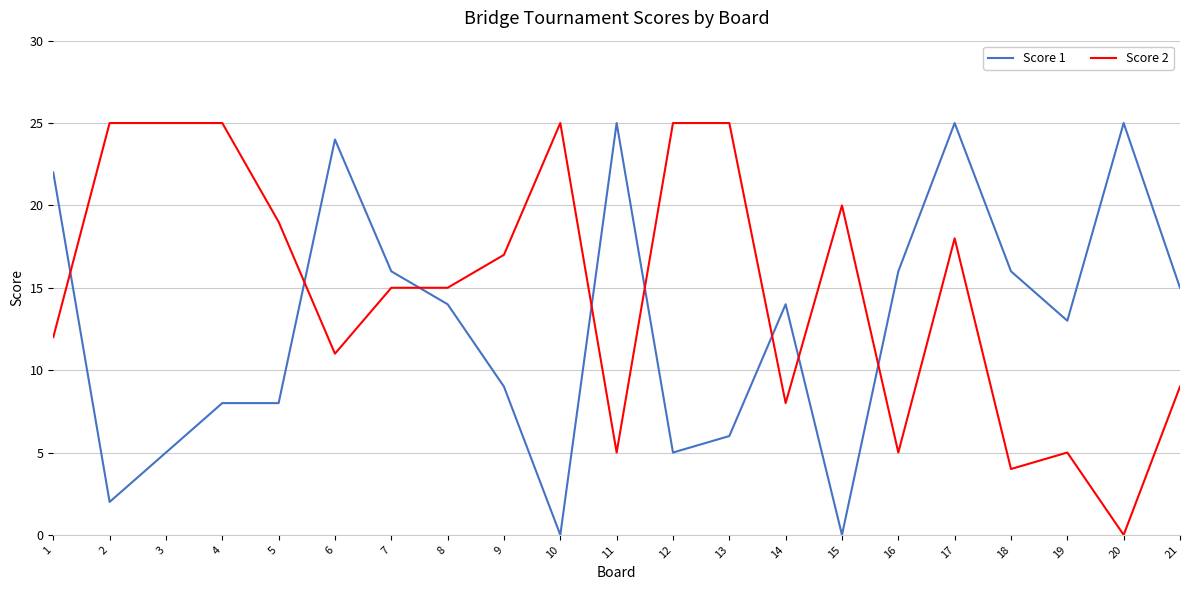

At which category is the sum across all series the highest?

17